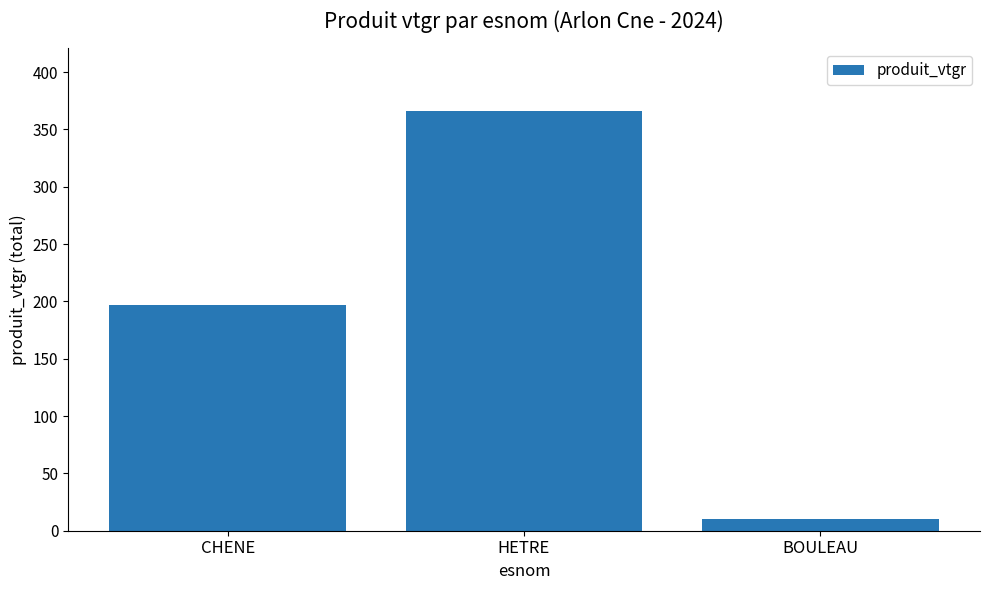

How many bars are there in total?

3